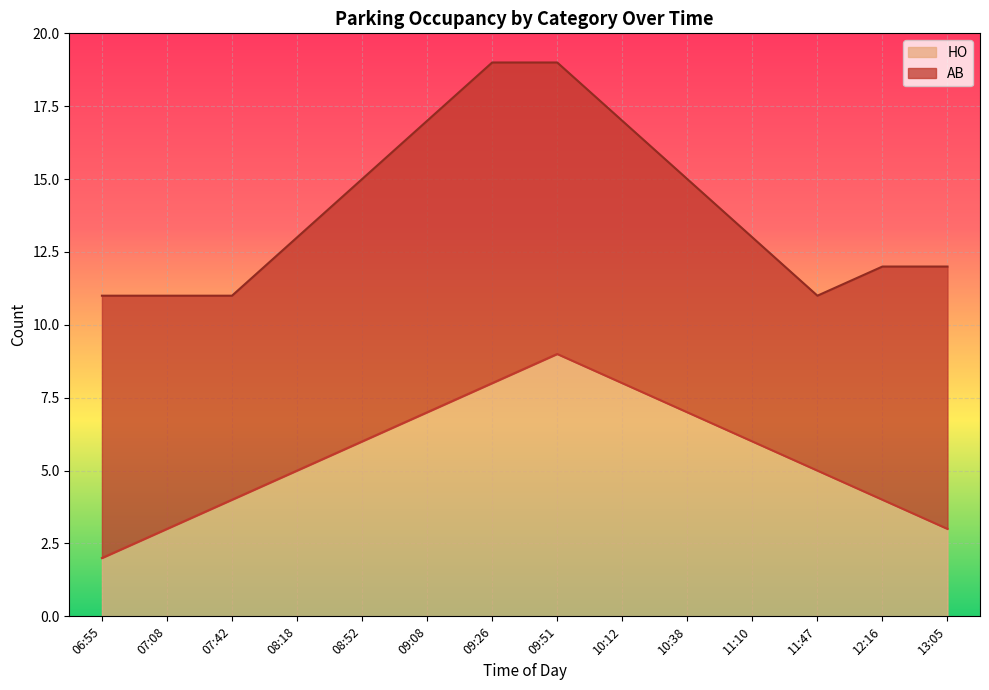

Which label corresponds to the smallest value in the chart?

06:55